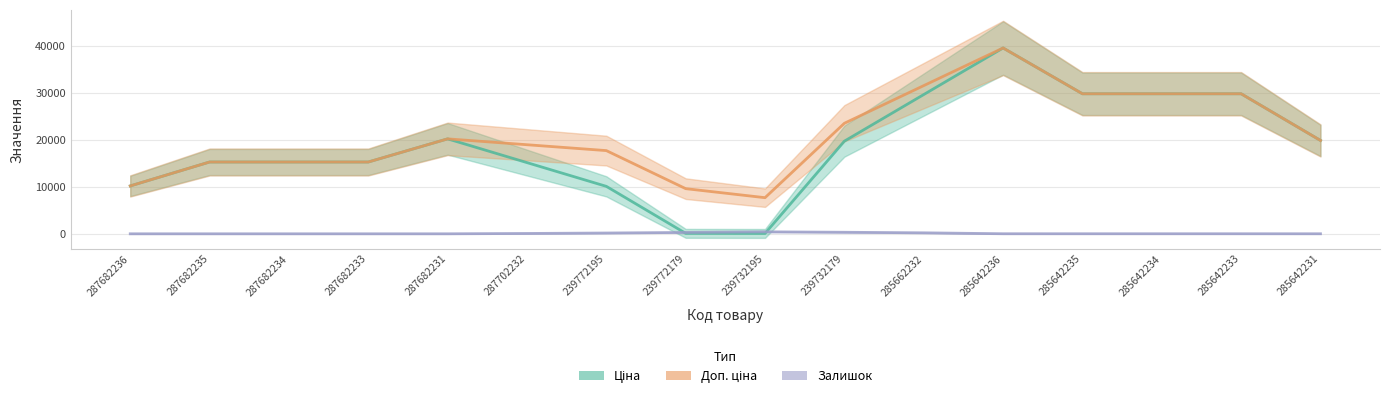

What position from the left is 285642236?

12